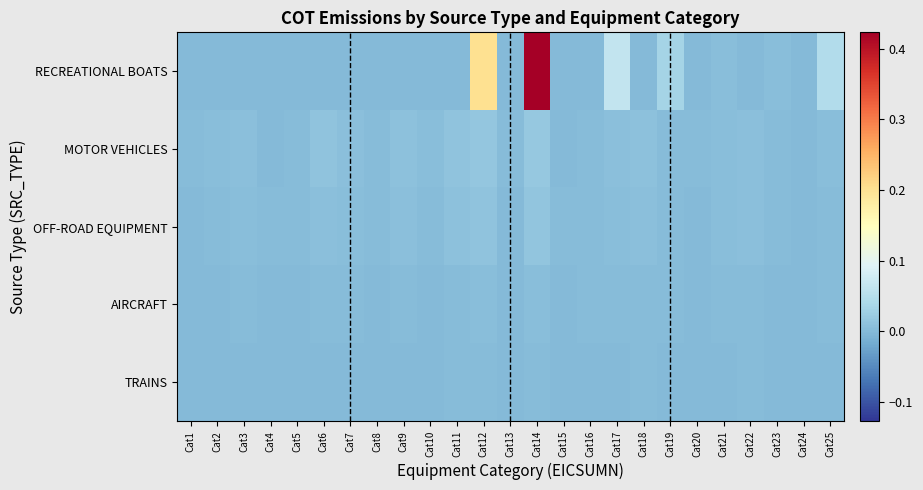

Which series has the largest range (max minus min)?

RECREATIONAL BOATS